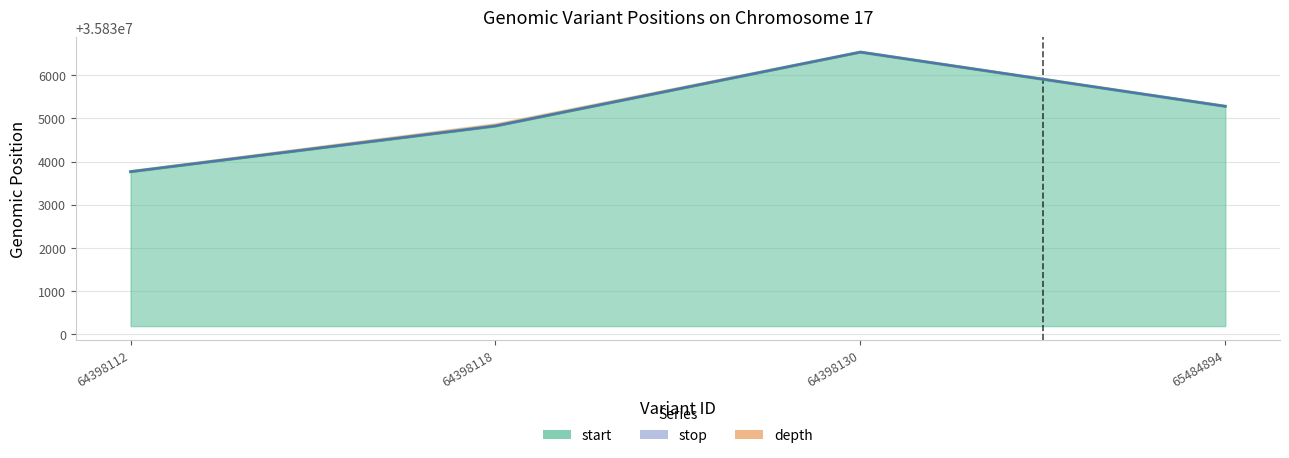

What is the sum of all stop values?

143340416